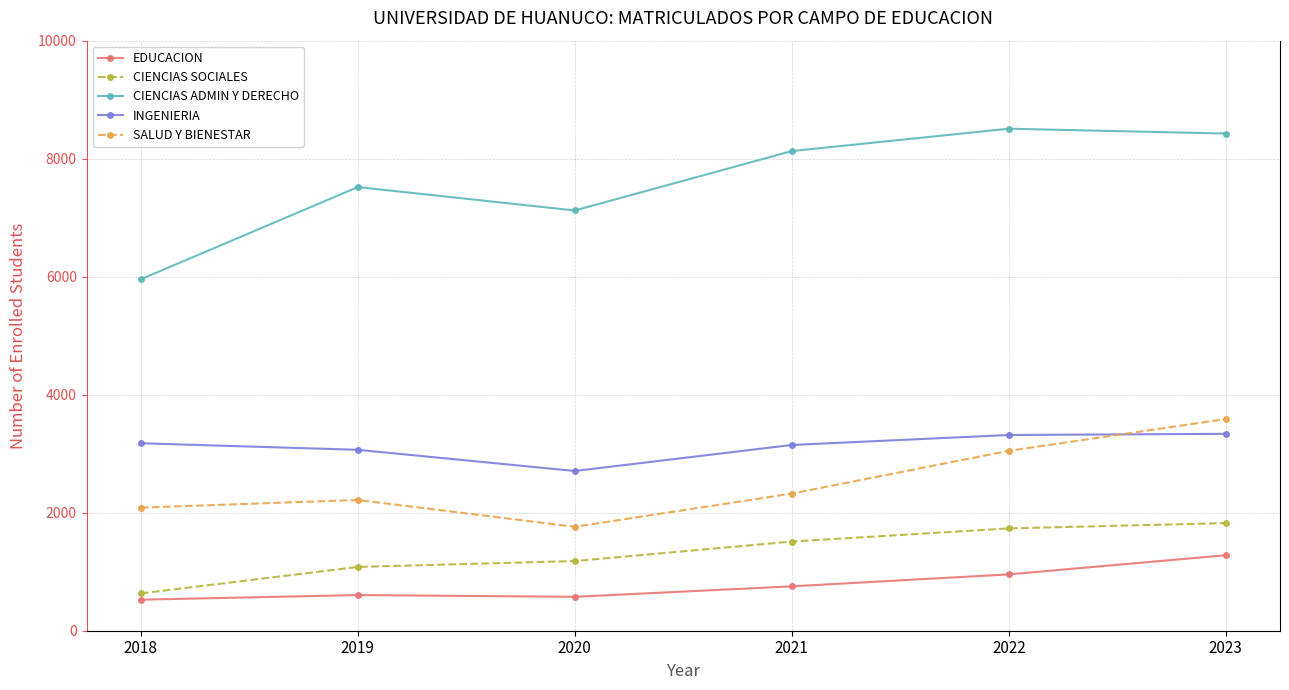

What is the average value of the INGENIERIA series?

3125